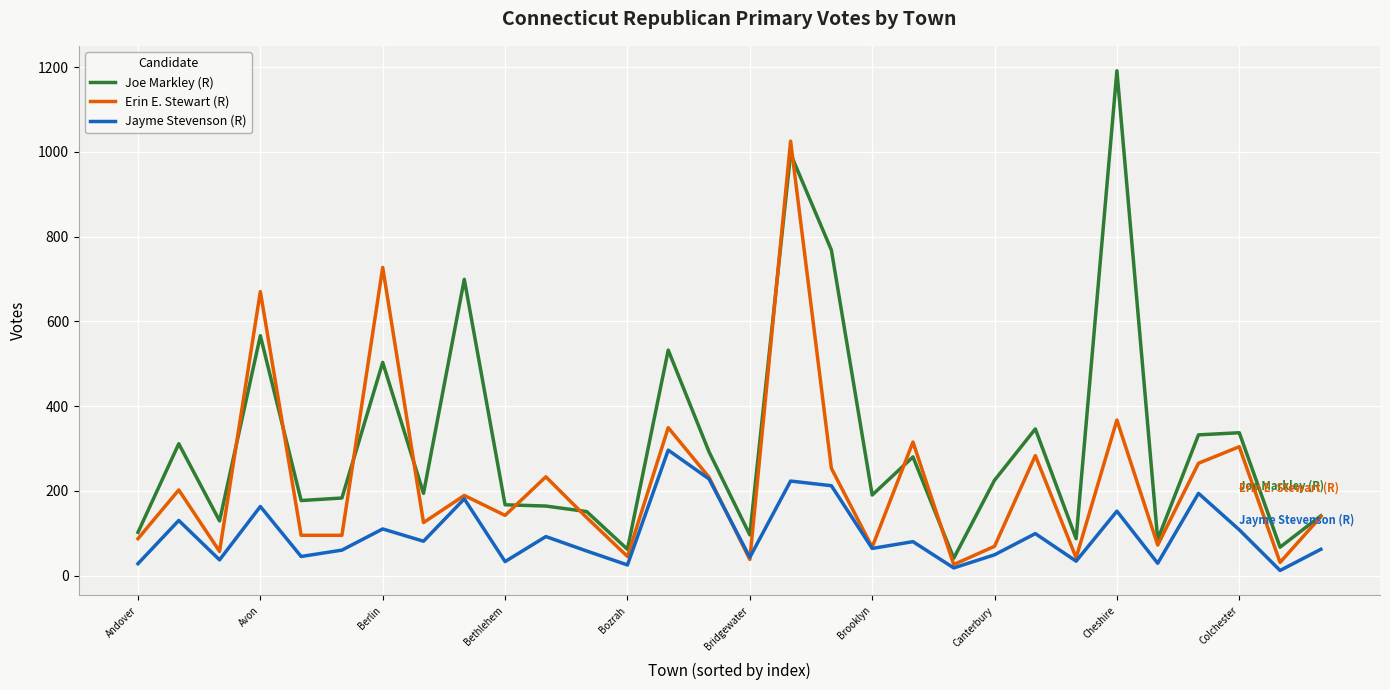

List the series in order of their overall mean, lowest first.

Jayme Stevenson (R), Erin E. Stewart (R), Joe Markley (R)